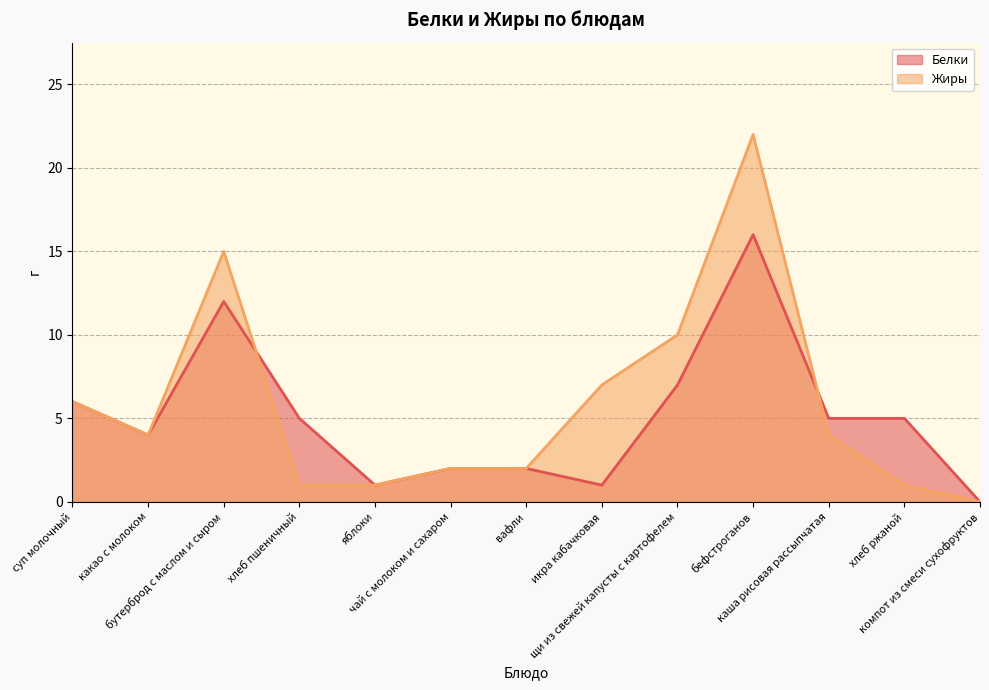

True or false: Жиры has a value of 21 at бутерброд с маслом и сыром.

False